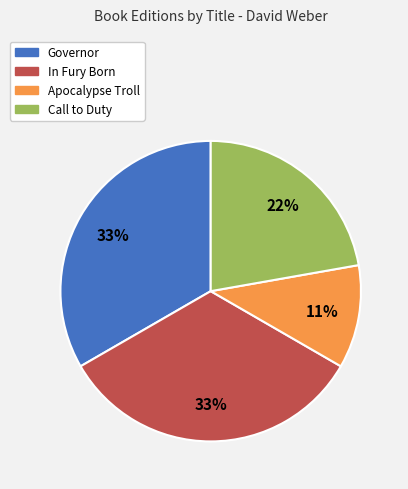

The Apocalypse Troll slice represents 11% of the pie. True or false?

True